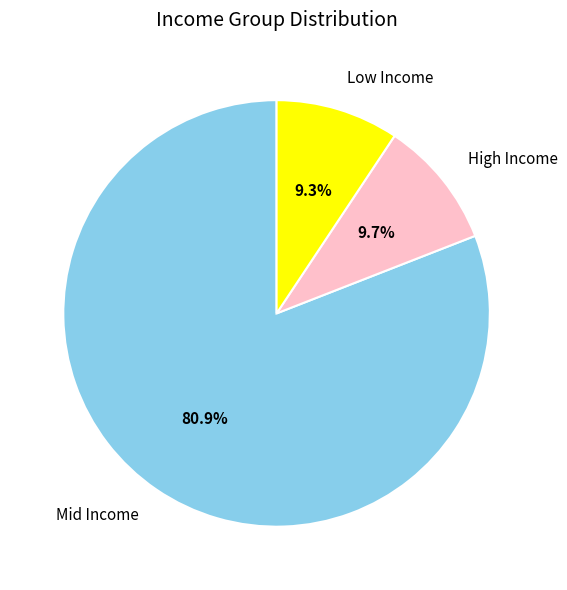

Is the sum of High Income and Mid Income greater than half?

Yes